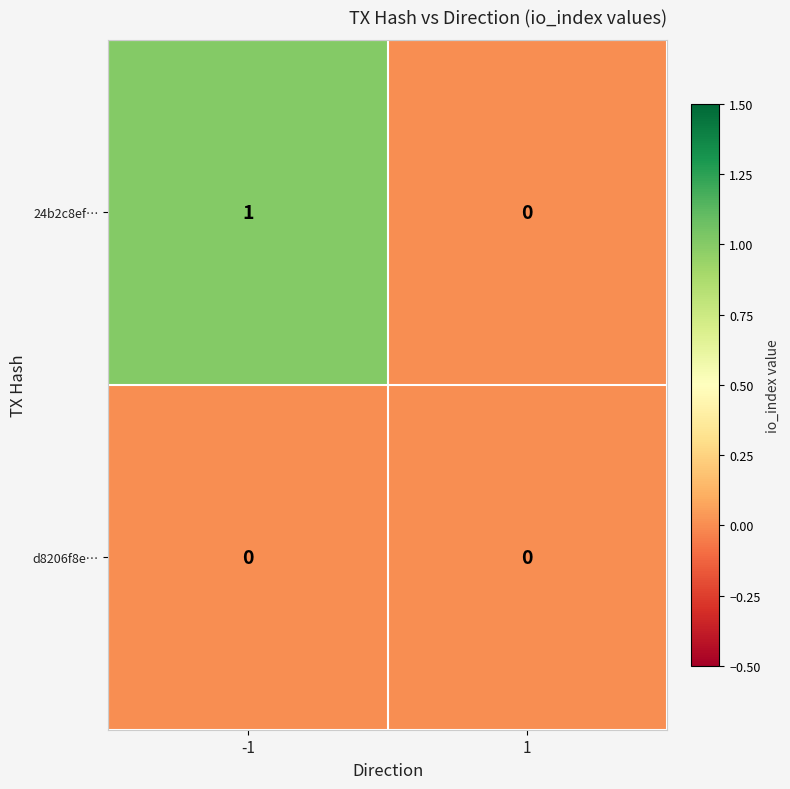

Reading right to left, transcribe all the data shown in this chart.

24b2c8ef…: 1=0	-1=1
d8206f8e…: 1=0	-1=0